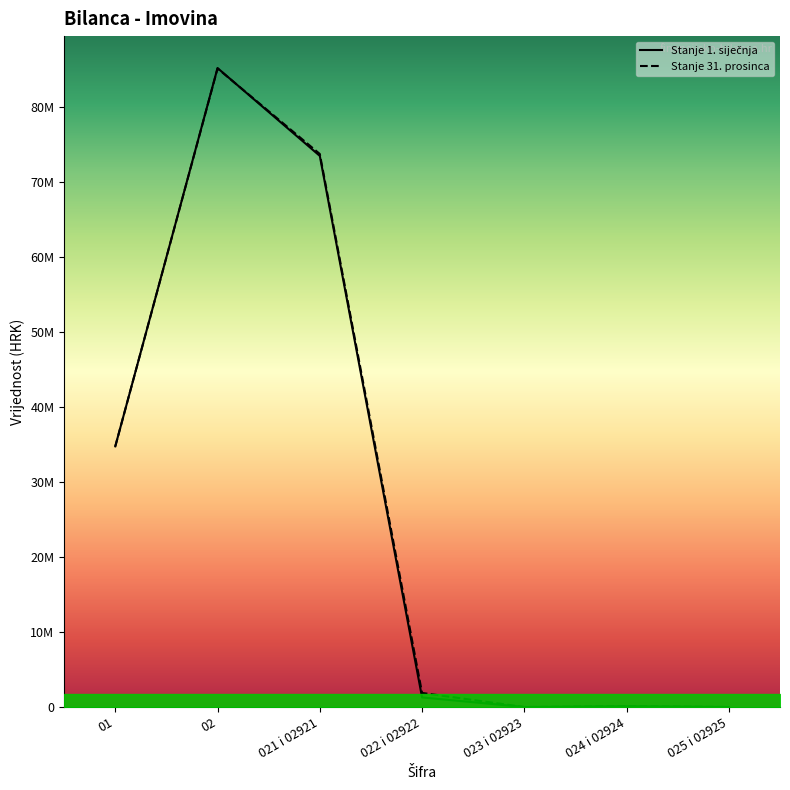

Which has a higher value, 025 i 02925 or 01?

01